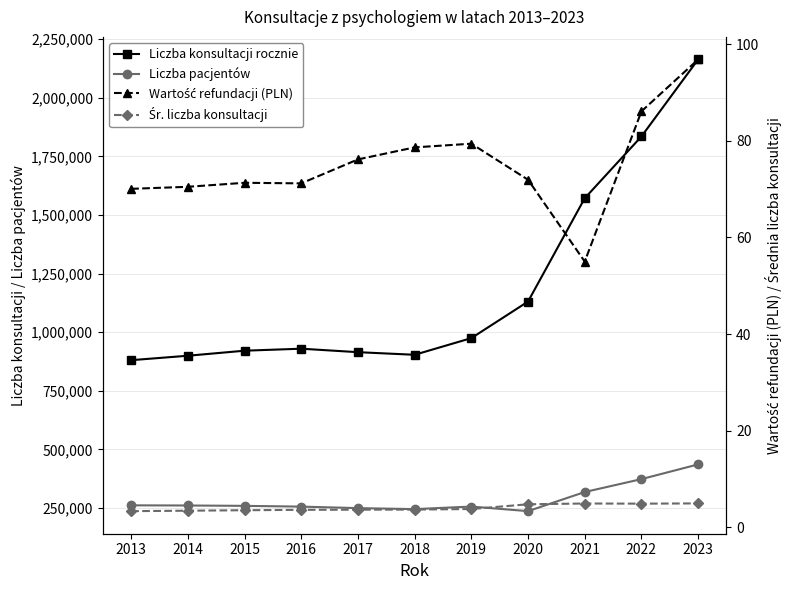

True or false: Liczba konsultacji z psychologiem rocznie and Przeciętna wartość refundacji konsultacji (PLN) intersect in this chart.

False